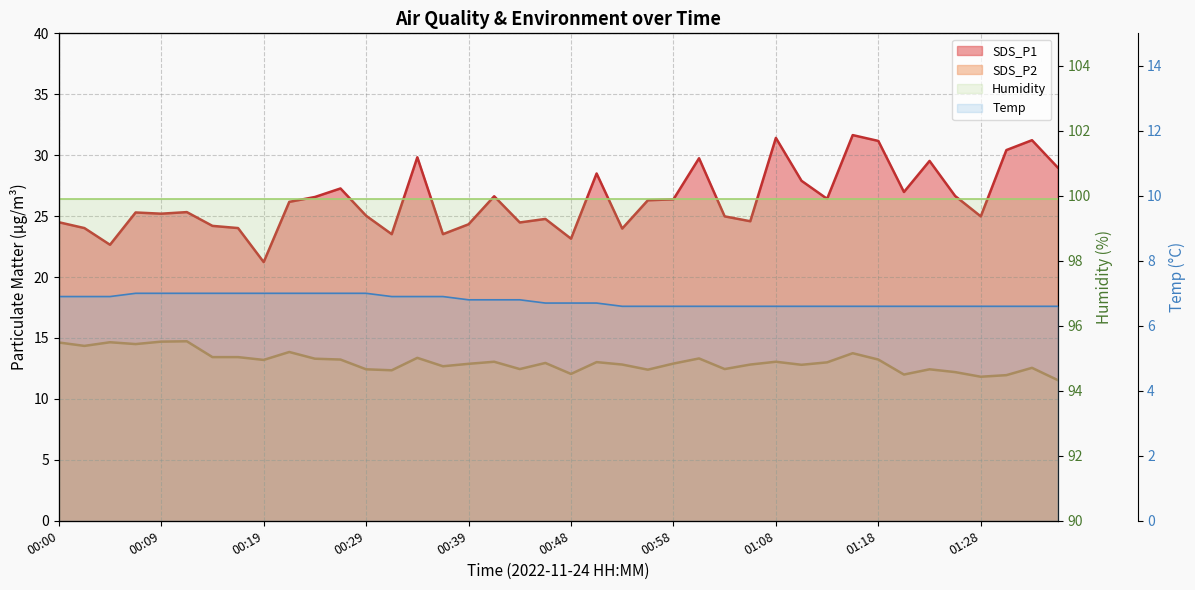

Is it true that SDS_P2 equals 14.7 at 00:04?

True